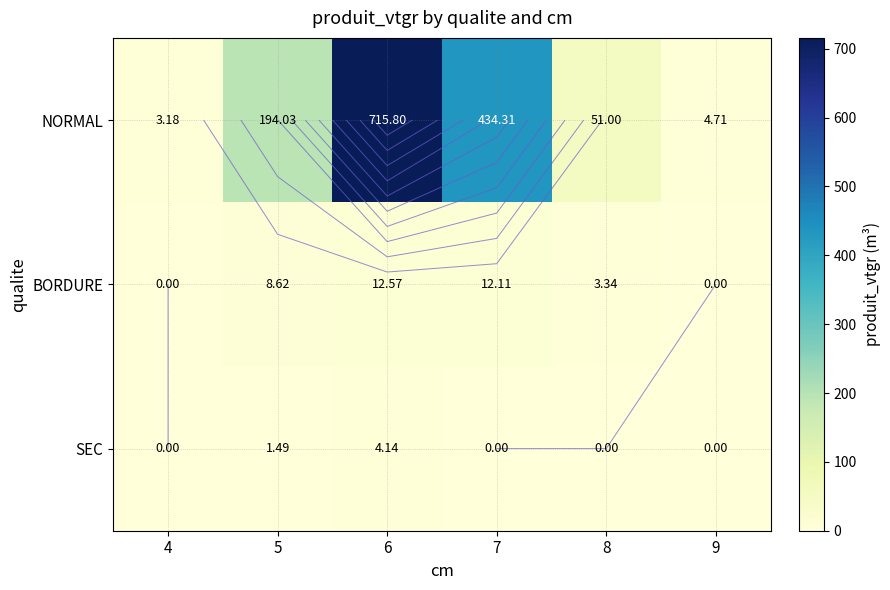

The value of SEC at 4 is 0.0. True or false?

True